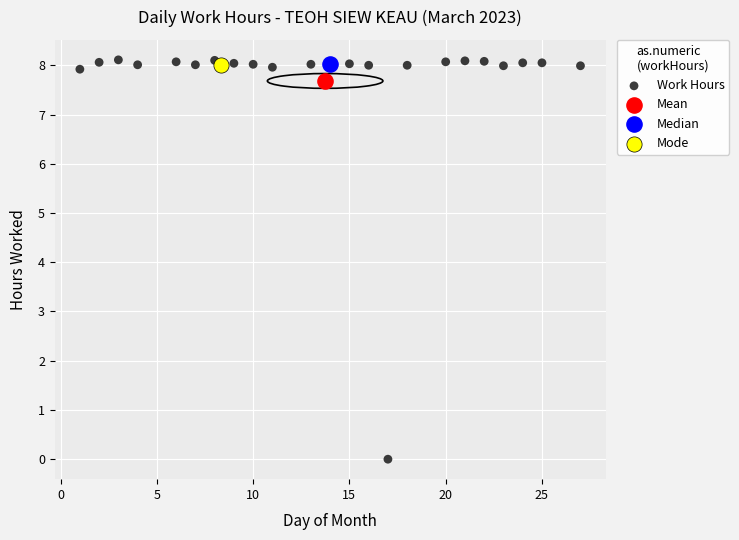

What are all the series names shown in the legend?

Work Hours, Mean, Median, Mode